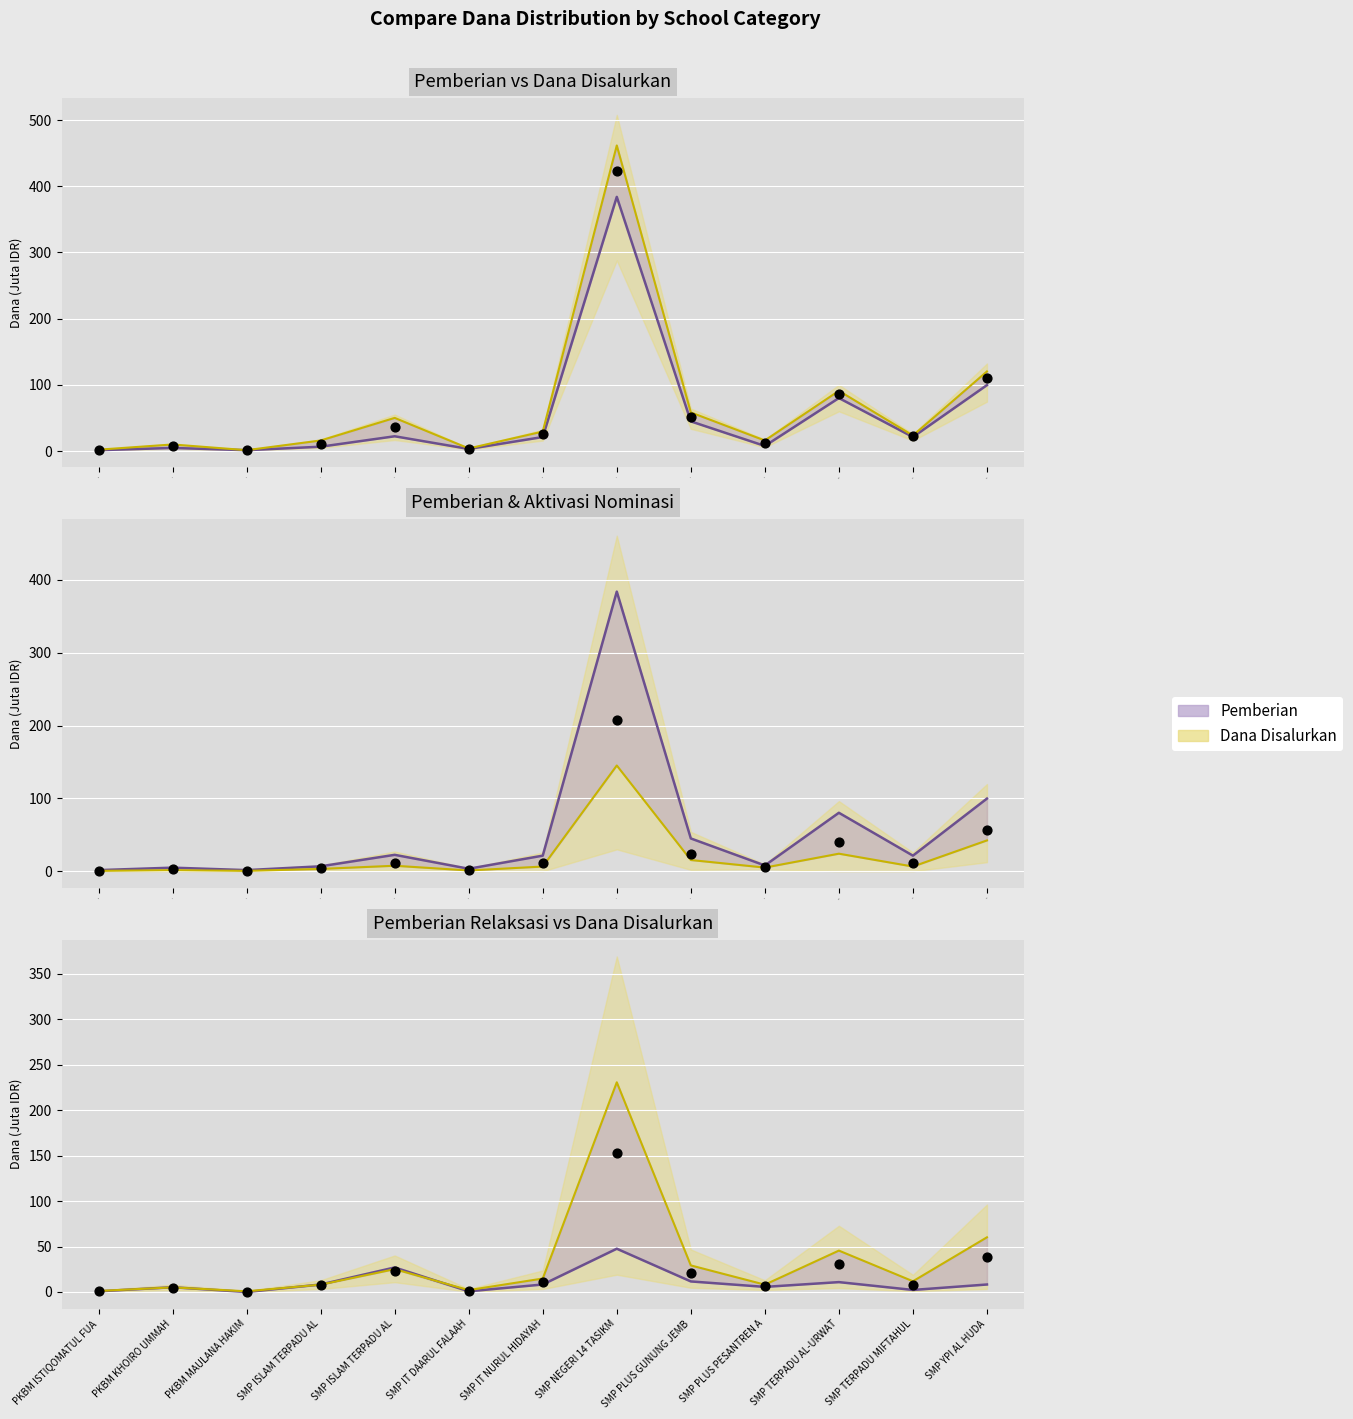

Which series contains the highest Y value?

Dana Disalurkan (line)